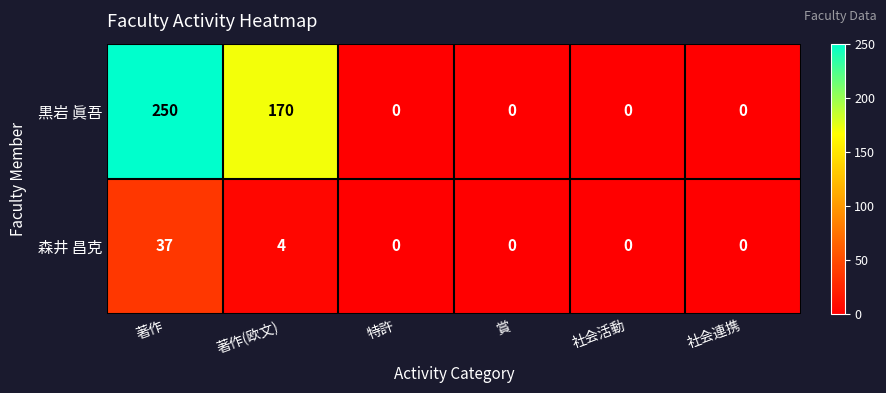

At which label does 黒岩 眞吾 reach its peak?

著作